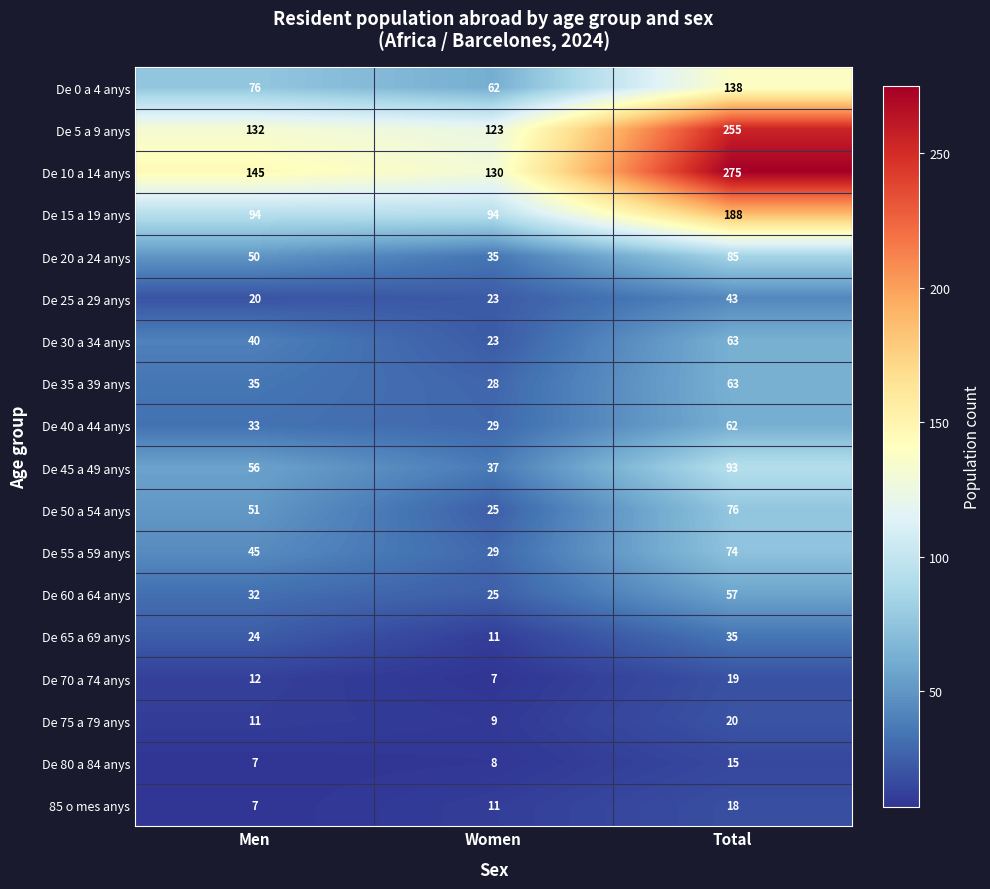

At which category does the chart reach its peak across all series?

Total